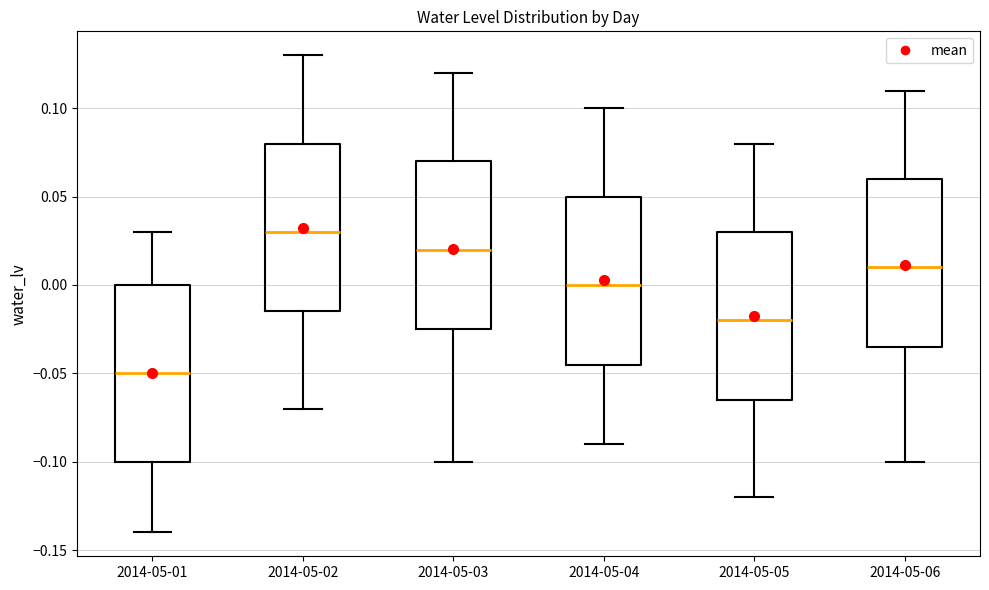

Which box is the tallest, from its lower edge to its upper edge?

2014-05-01